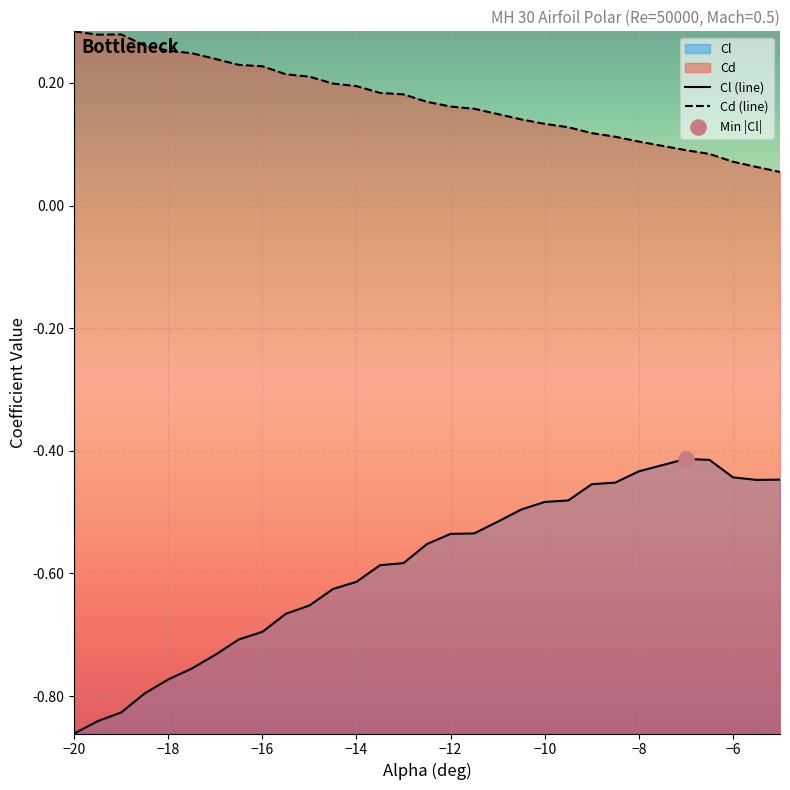

True or false: Cd (line) and Cl (line) intersect in this chart.

False